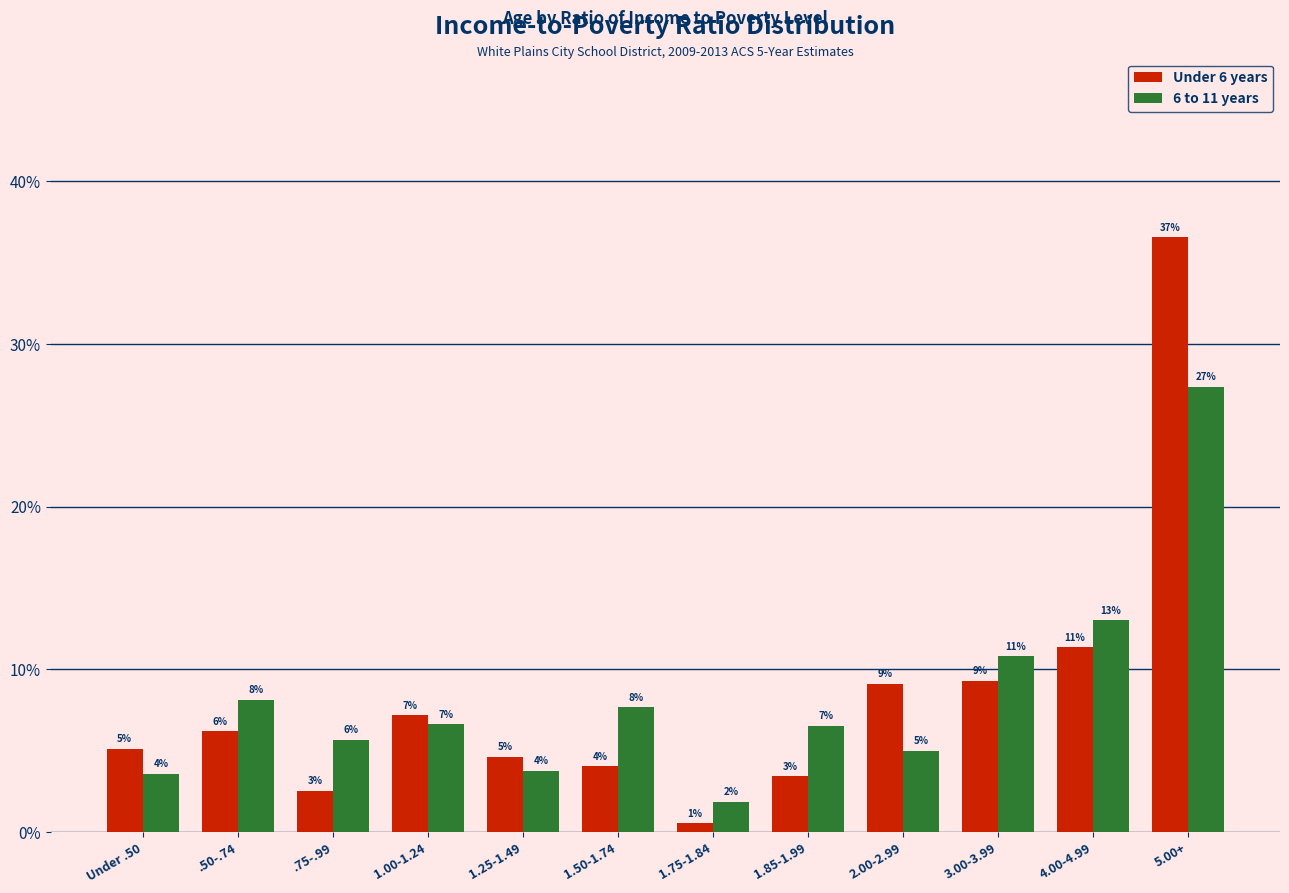

What are all the series names shown in the legend?

Under 6 years, 6 to 11 years